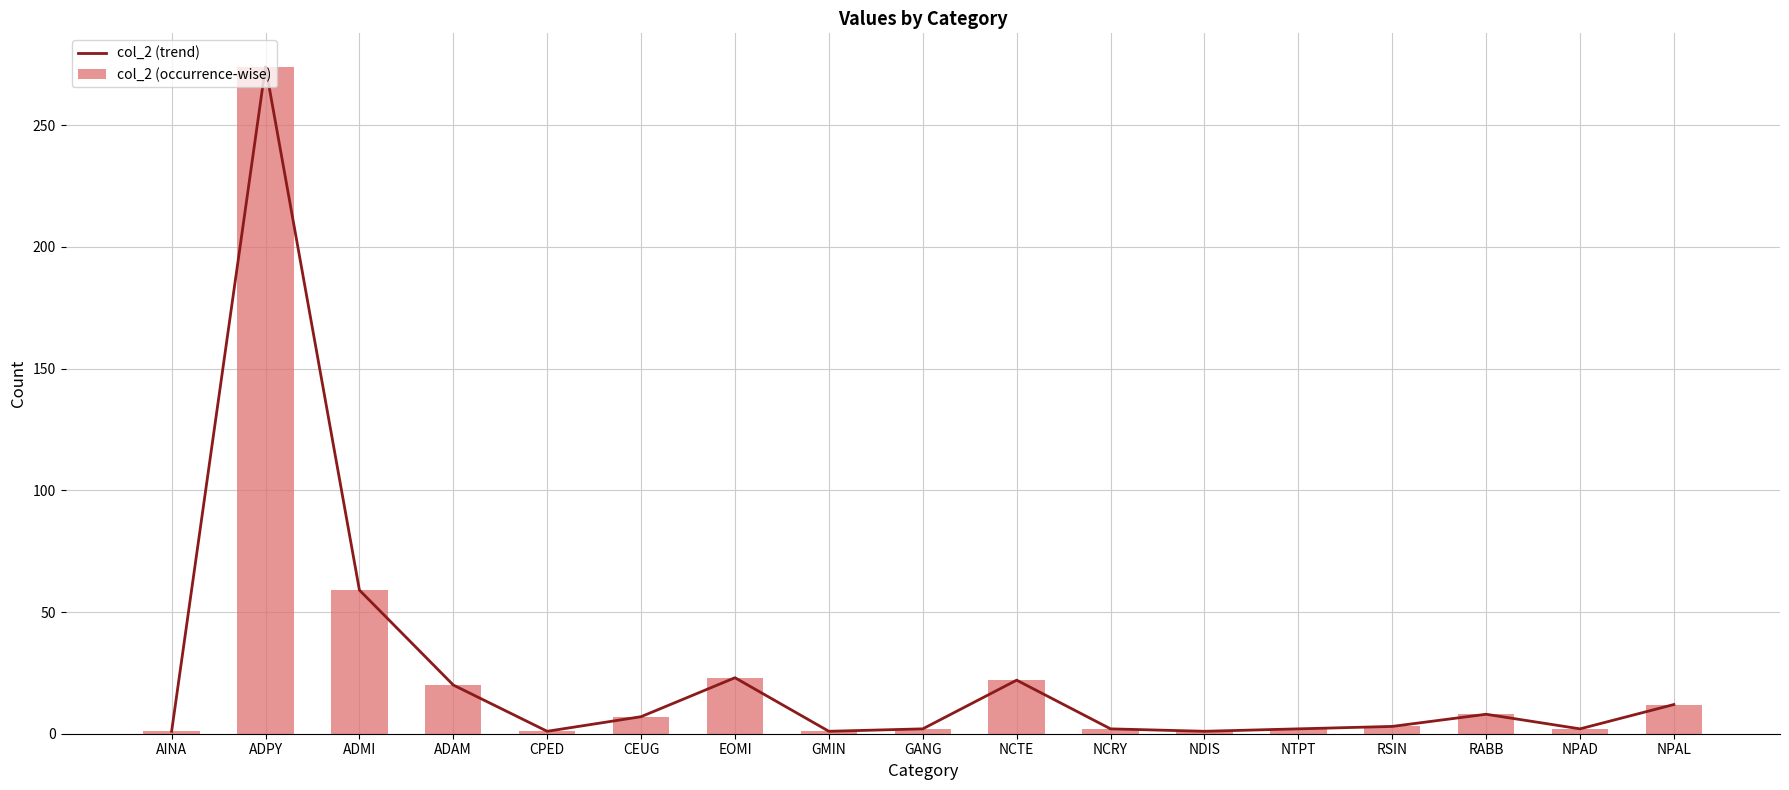

How many data points does each series have?

17